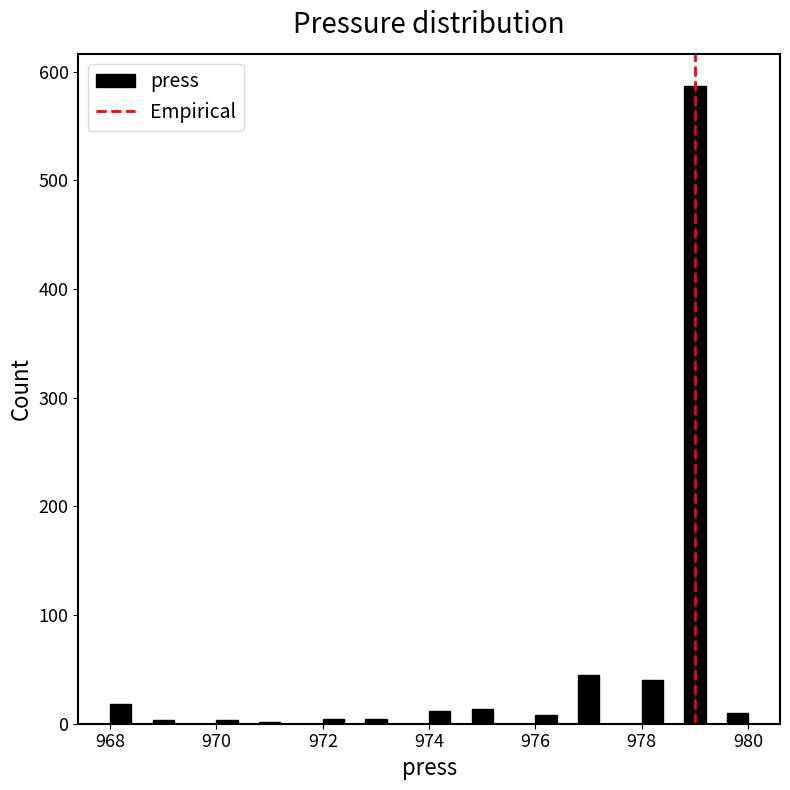

Around what value on the x-axis is the tallest bar? Give the approximate position of its centre, as read against the axis.

979.0